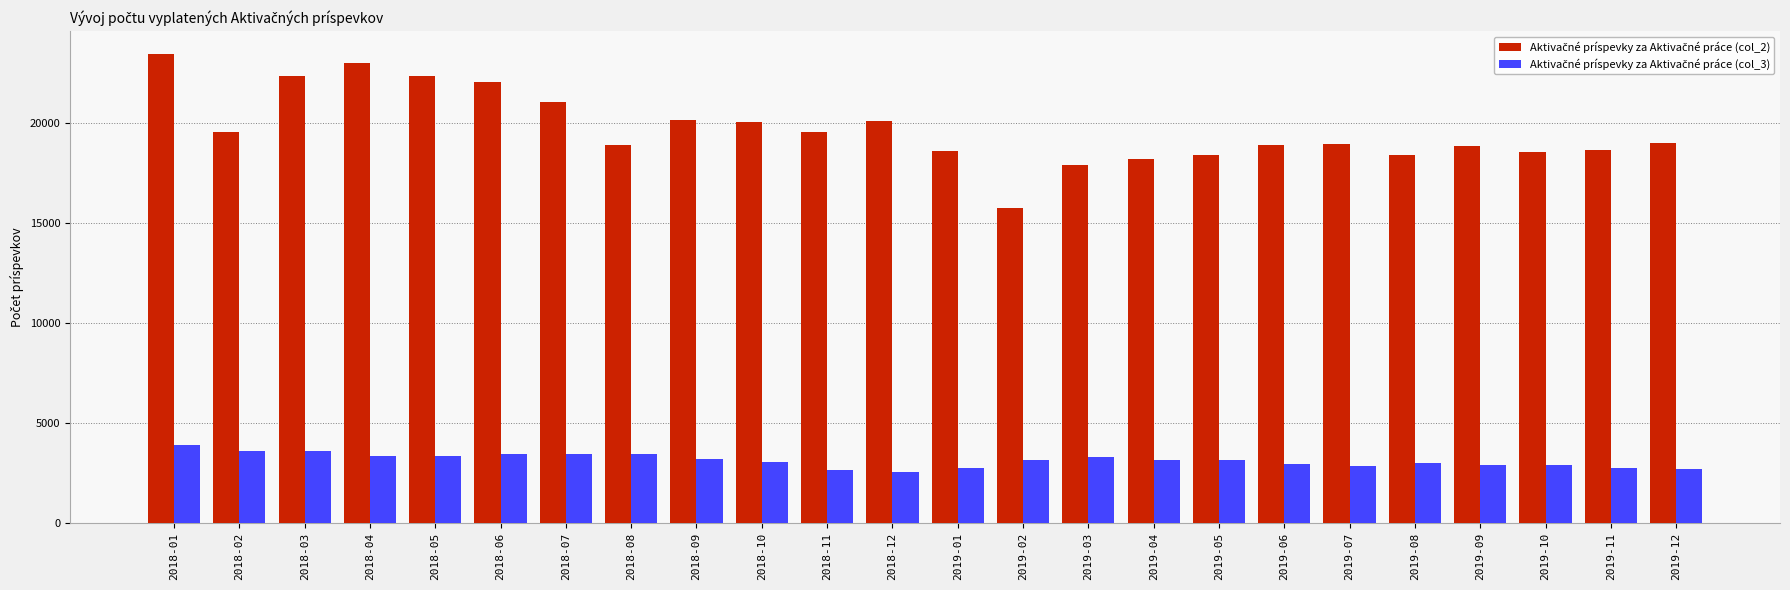

What is the greatest value displayed?

23444